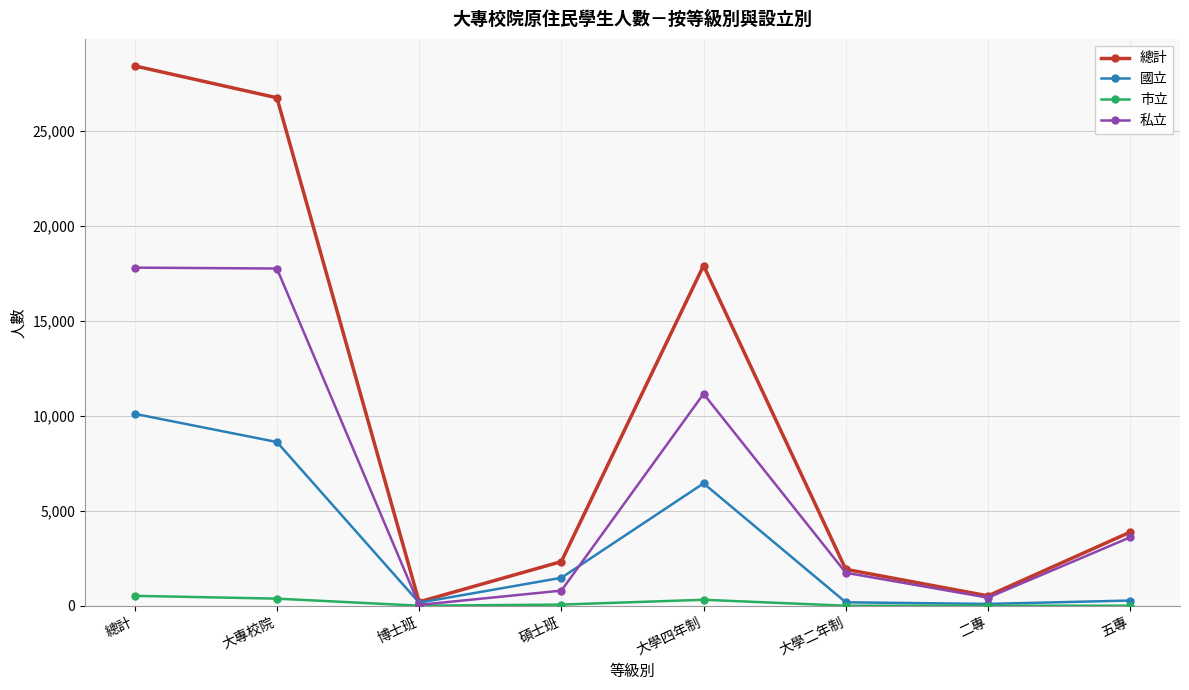

What is the label of the 2nd point from the right?

二專